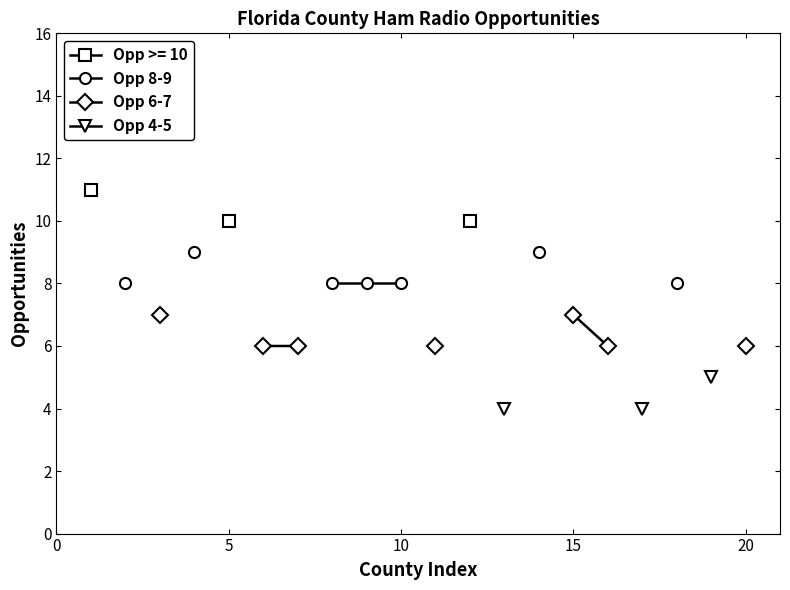

How many lines are shown in the chart?

3